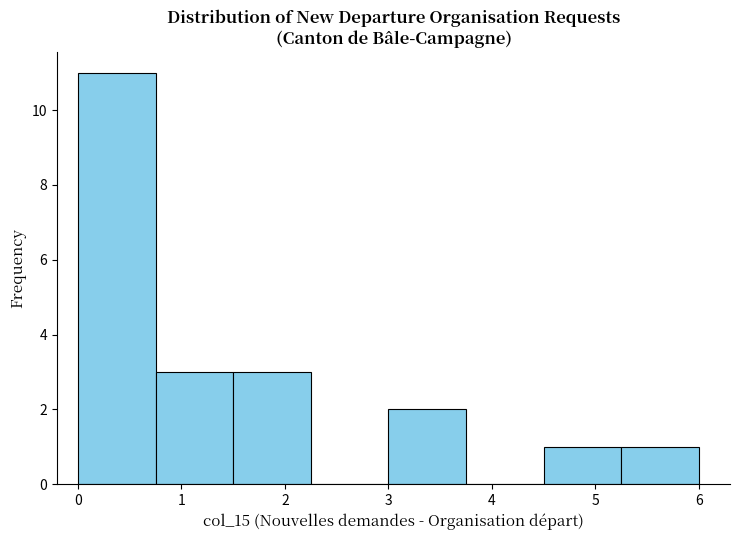

Reading left to right, transcribe this chart: for each bar, give the range it covers on the x-axis and its height. Neither the bar edges nor the heights are printed on the chart, so give them approximately, as read against the axes.

0.00 to 0.75: 11
0.75 to 1.50: 3
1.50 to 2.25: 3
2.25 to 3.00: 0
3.00 to 3.75: 2
3.75 to 4.50: 0
4.50 to 5.25: 1
5.25 to 6.00: 1